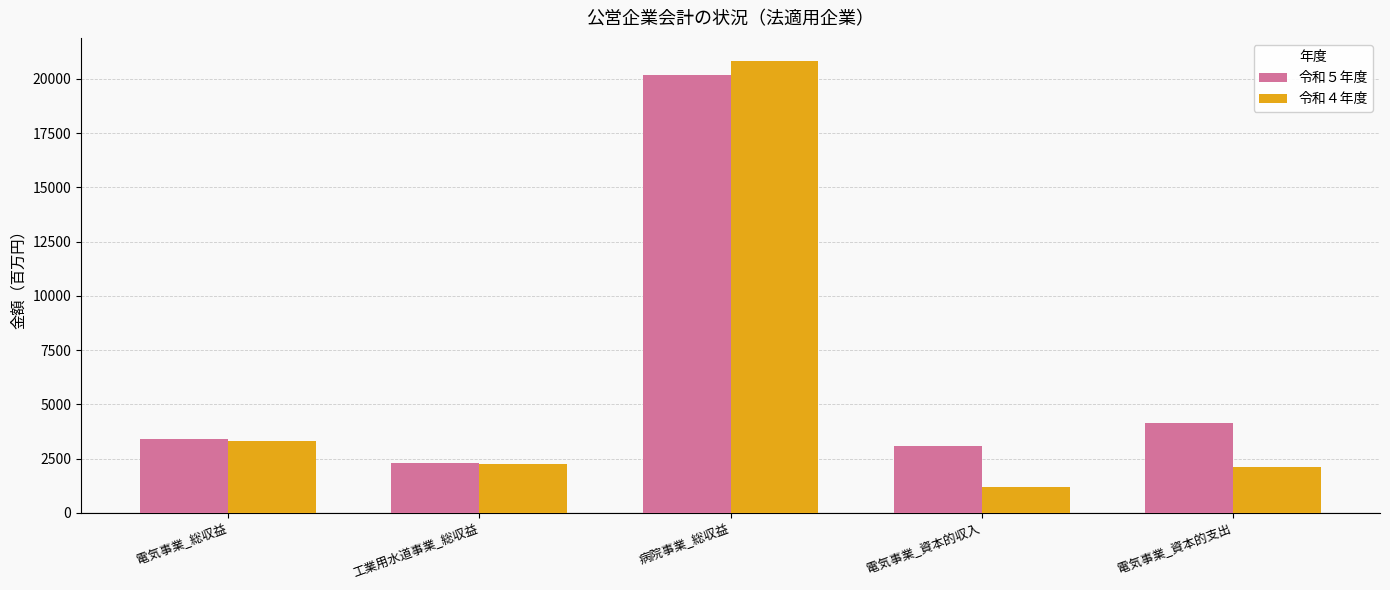

What is the label of the 1st bar from the right?

電気事業_資本的支出